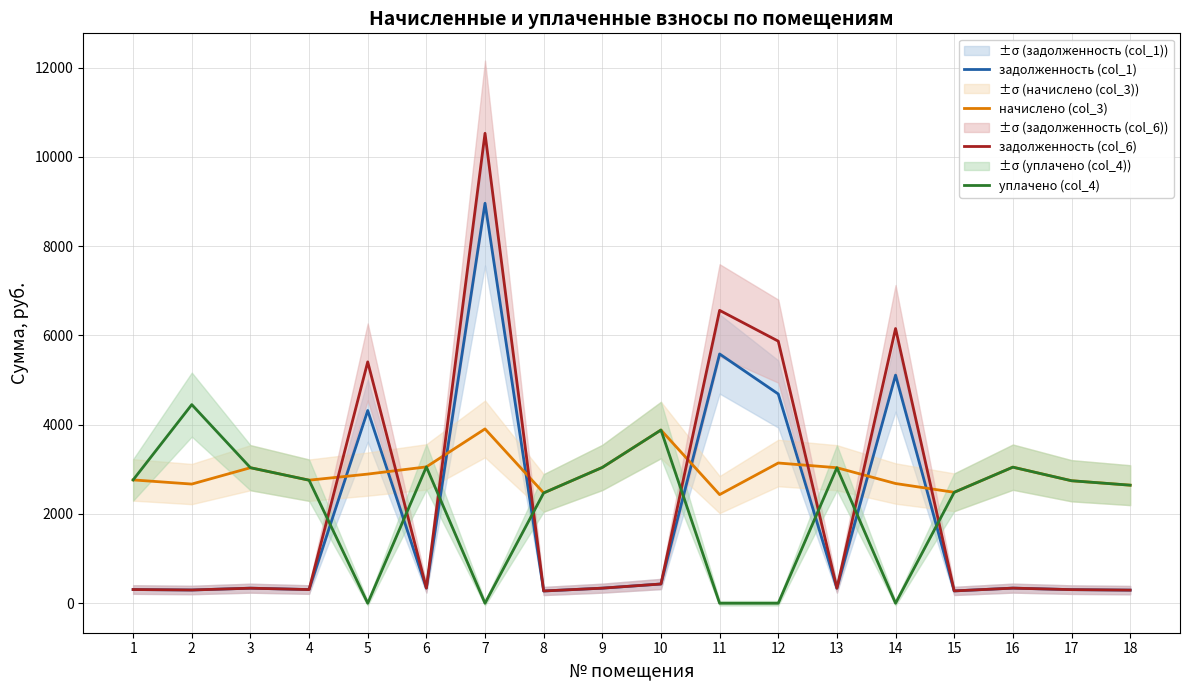

Between 4 and 11, which is larger?

11